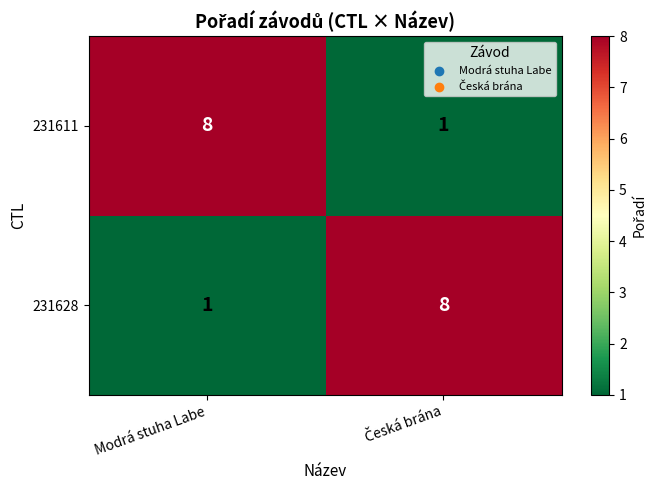

How many series are shown in this chart?

2